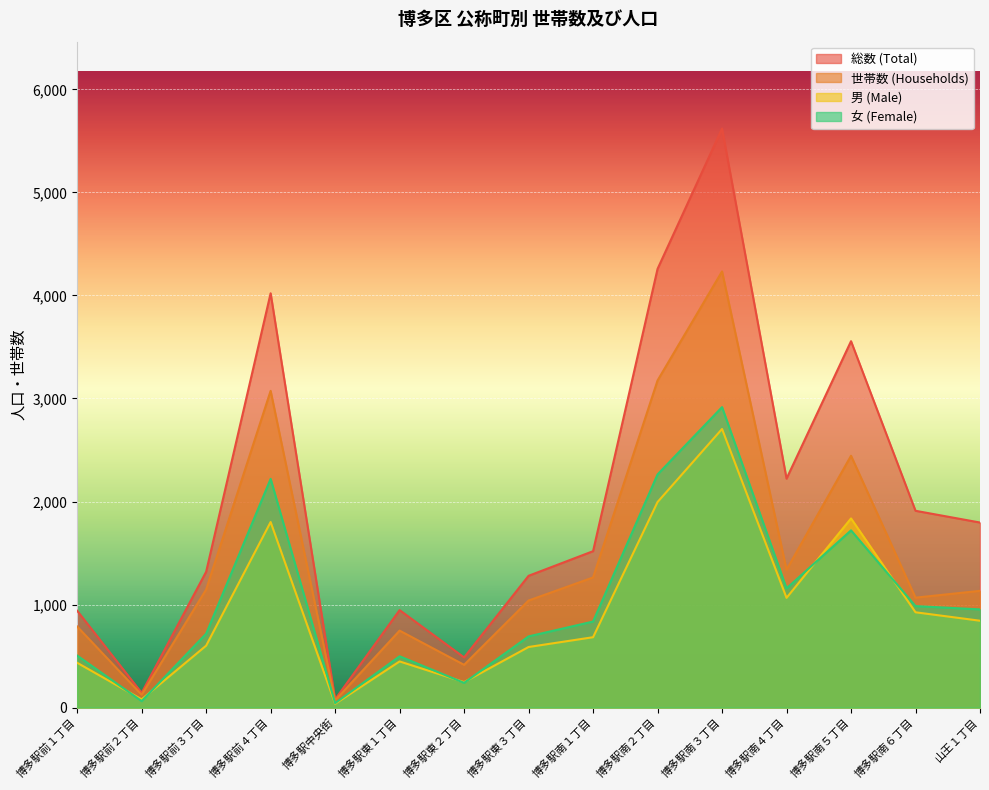

At which label is 女 closest to 1479?

博多駅南５丁目